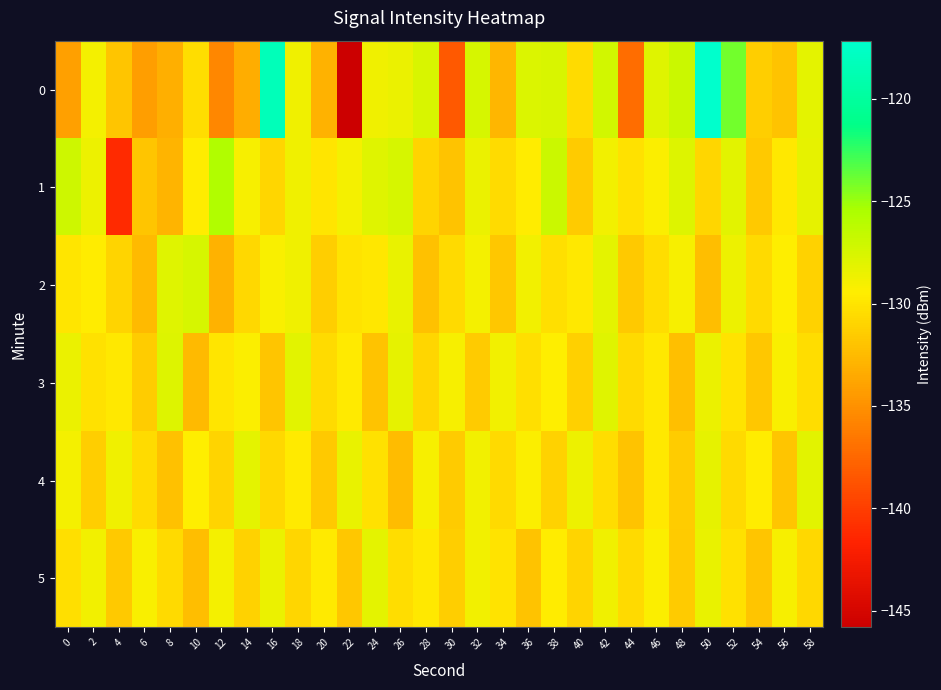

What is the maximum value shown in the chart?

-117.1